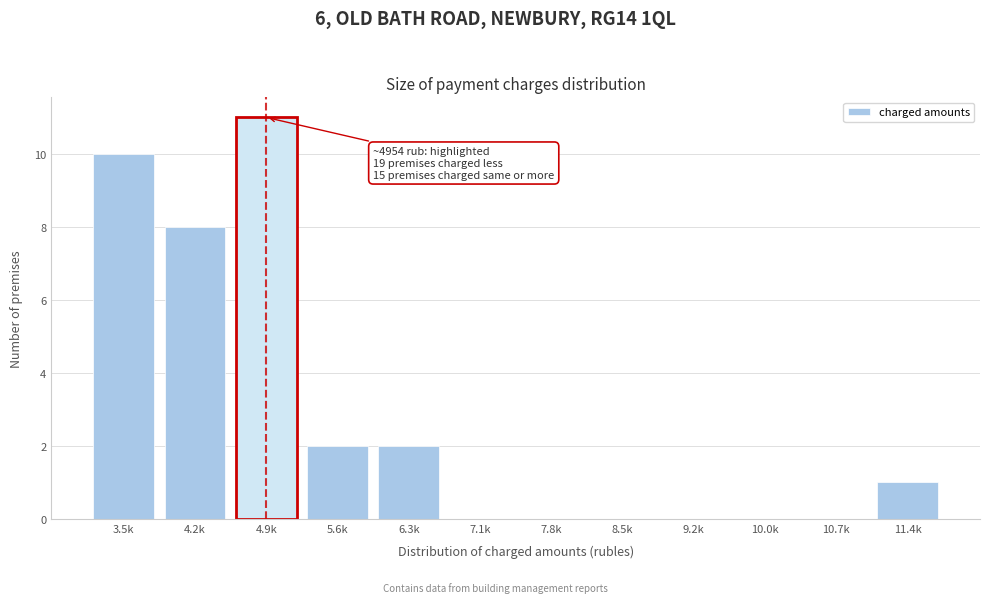

Reading right to left, list all the values displayed in this chart.

11.4k=1	10.7k=0	10.0k=0	9.2k=0	8.5k=0	7.8k=0	7.1k=0	6.3k=2	5.6k=2	4.9k=11	4.2k=8	3.5k=10